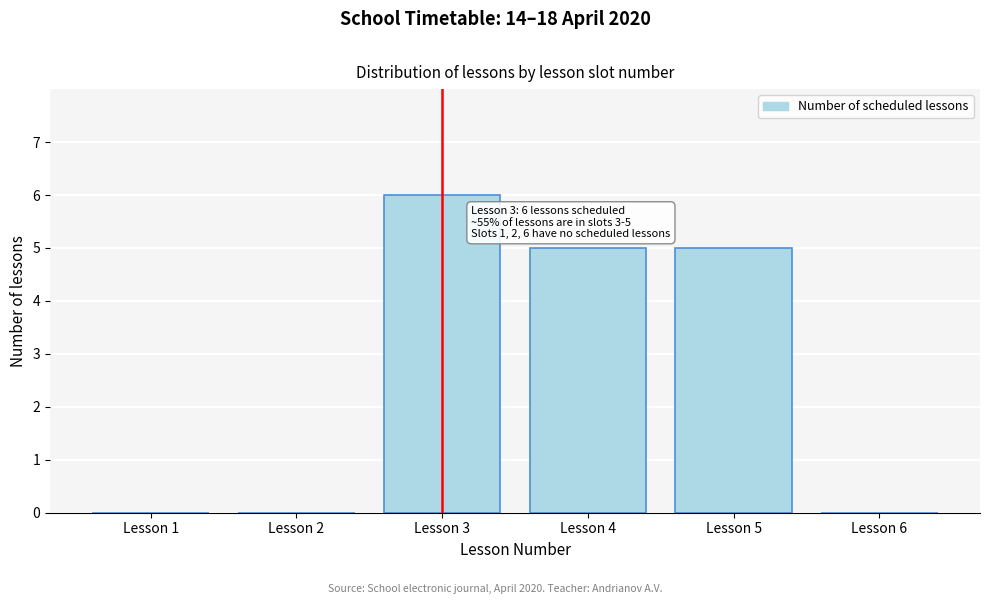

Reading right to left, list all the values displayed in this chart.

Lesson 6=0	Lesson 5=5	Lesson 4=5	Lesson 3=6	Lesson 2=0	Lesson 1=0